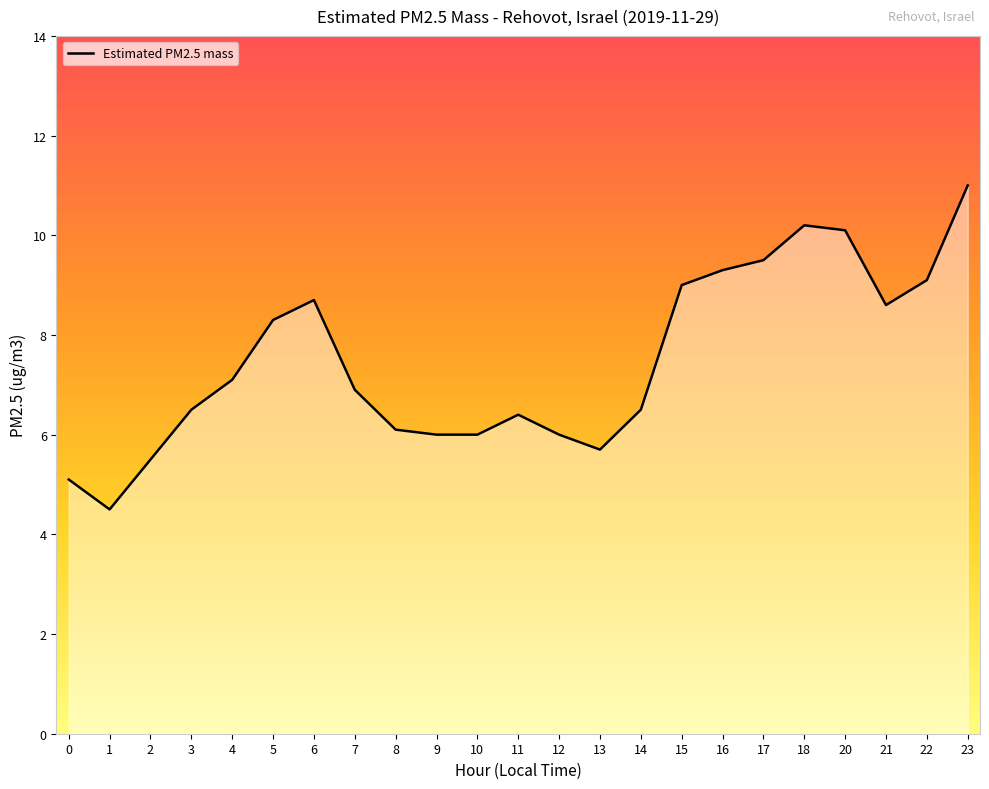

How many lines are shown in the chart?

1